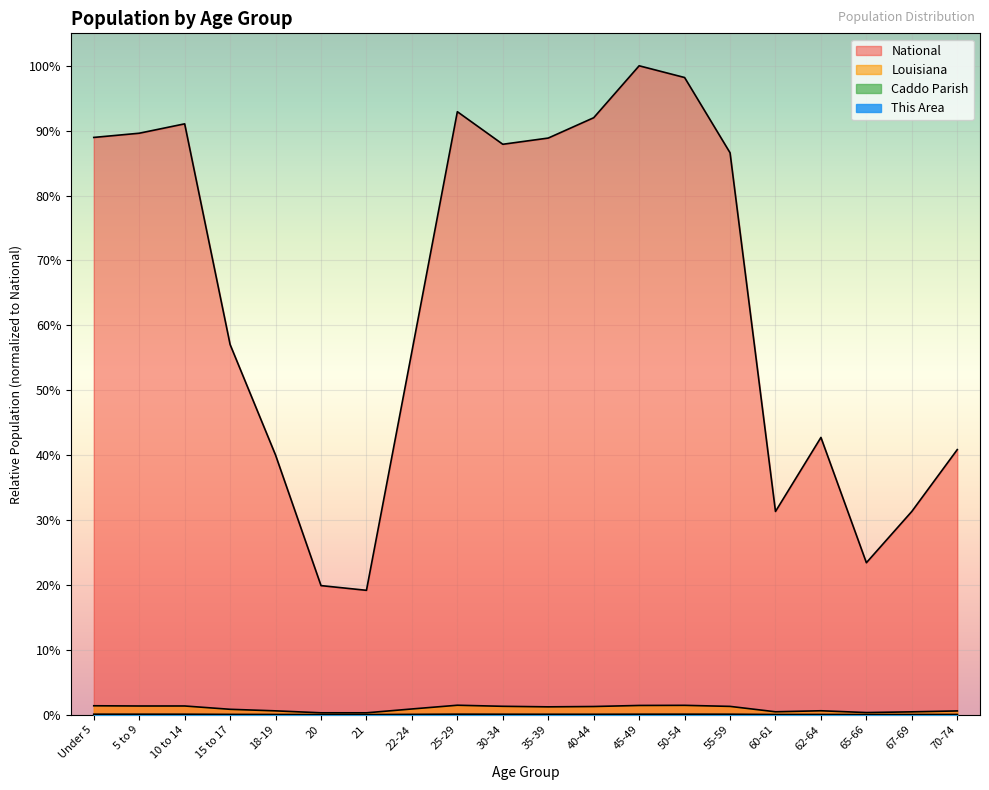

True or false: National and This Area cross at least once.

False